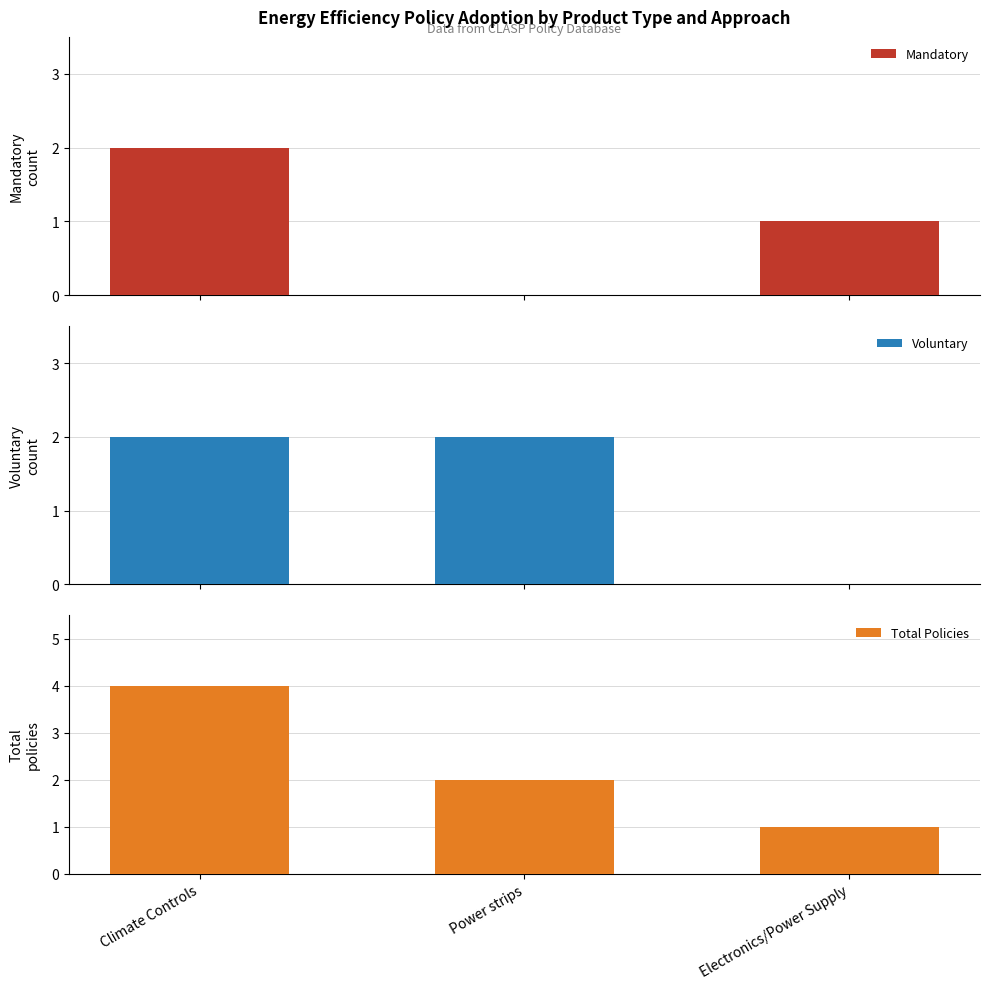

What are all the series names shown in the legend?

Mandatory, Voluntary, Total Policies